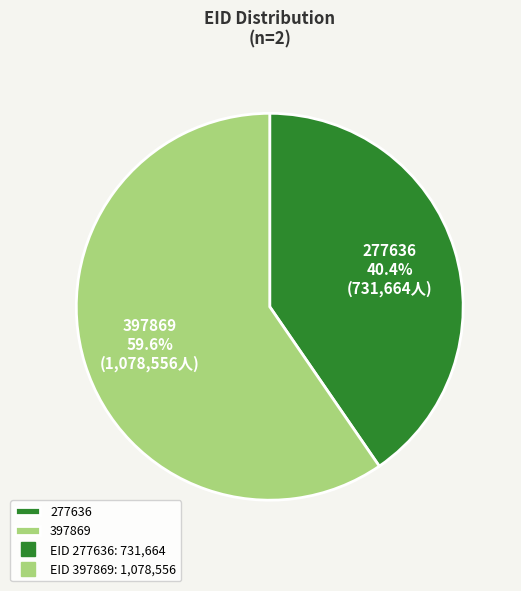

How many segments does this pie chart have?

2